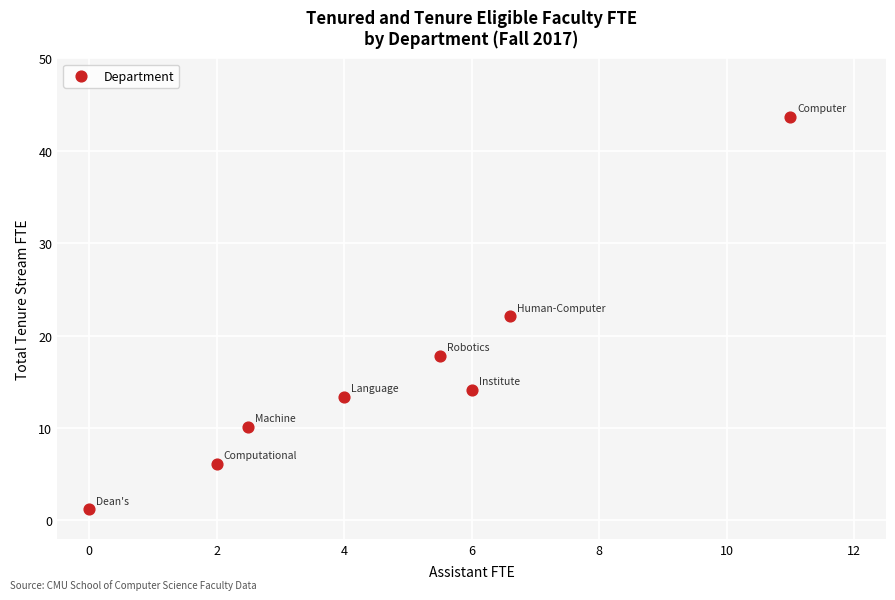

What is the average Y value?

16.1